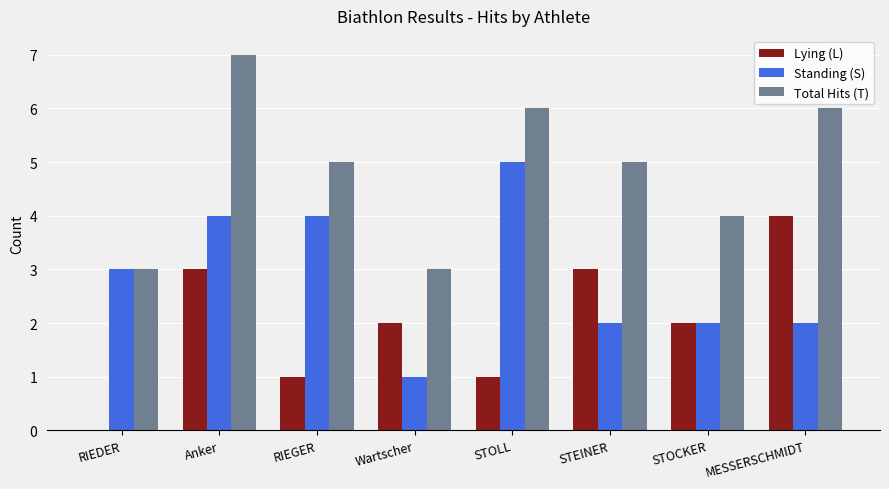

What is the maximum value shown in the chart?

7